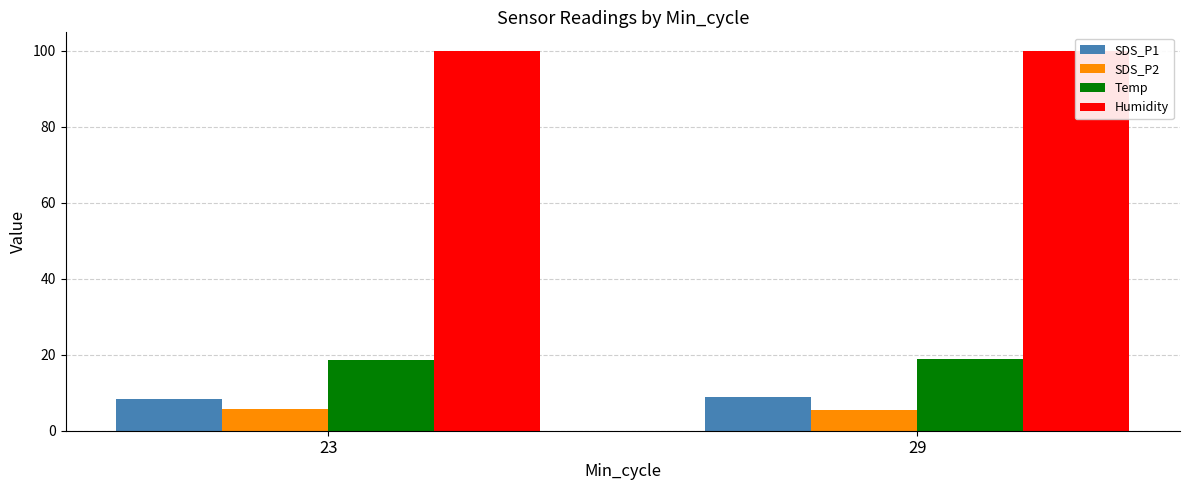

At how many categories does at least one series exceed 89?

2